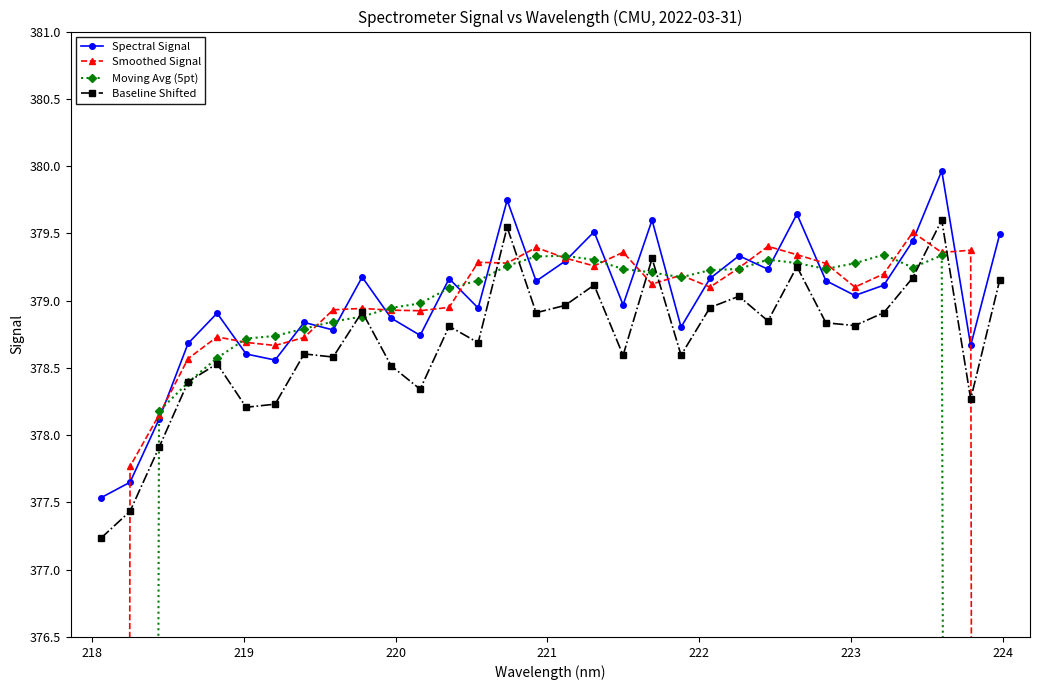

True or false: Baseline Shifted and Spectral Signal cross at least once.

False